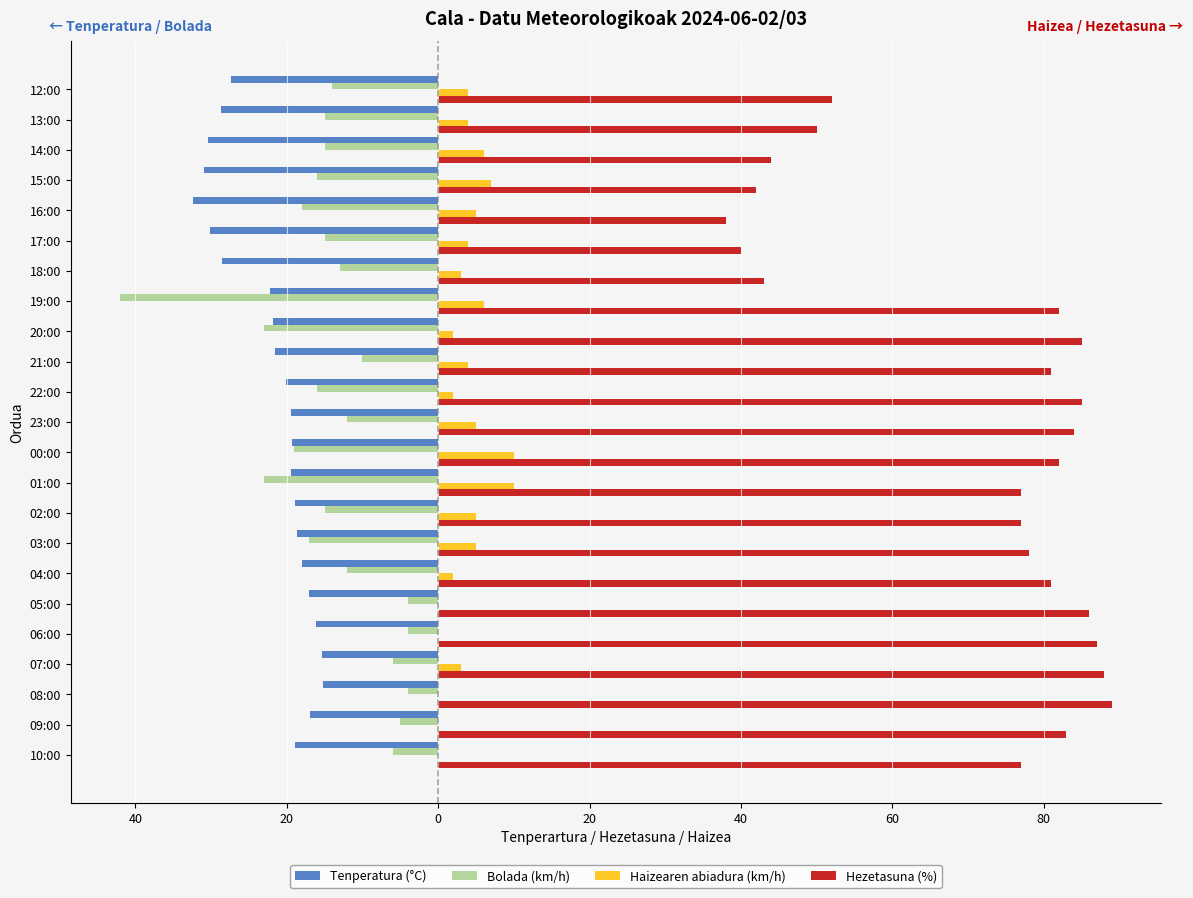

What are all the series names shown in the legend?

Tenperatura (°C), Bolada (km/h), Haizearen abiadura (km/h), Hezetasuna (%)